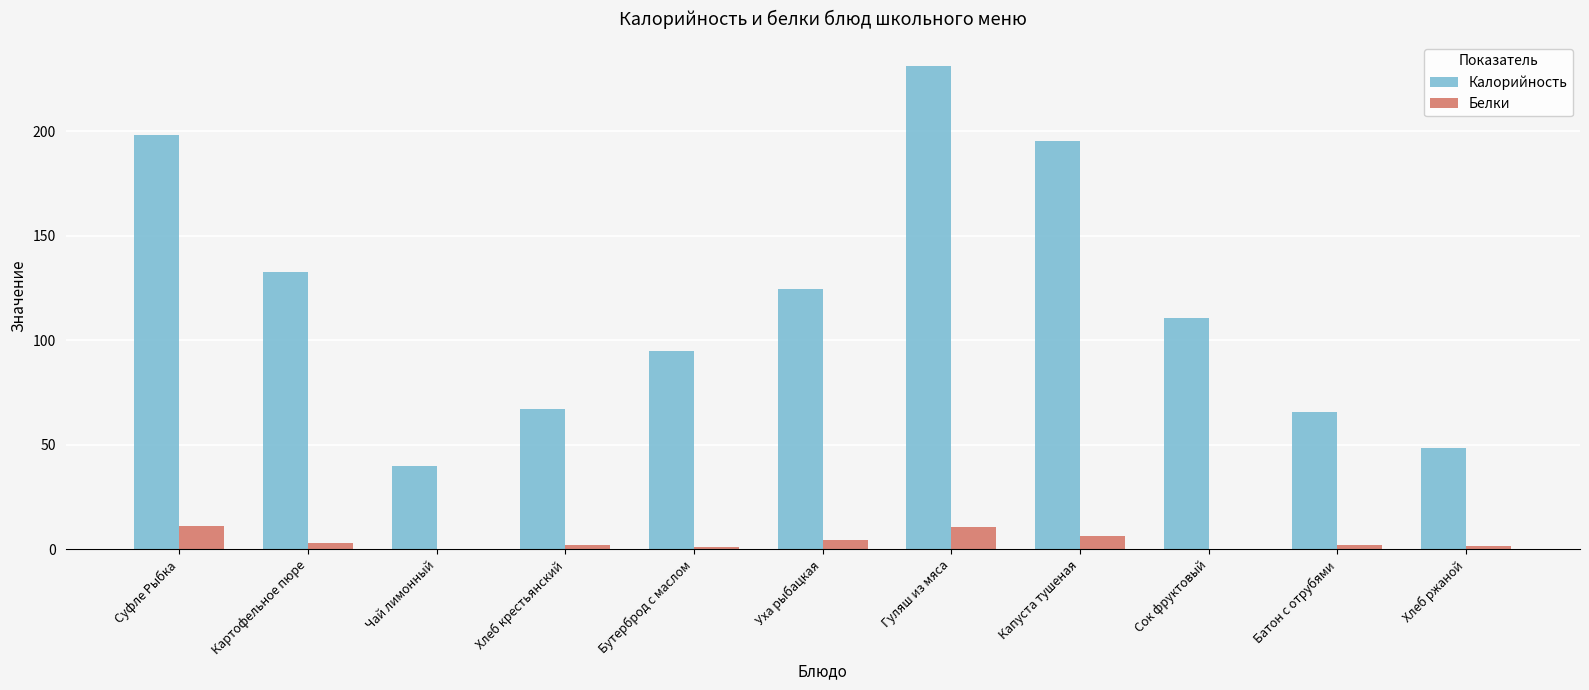

What is the sum of all Калорийность values?

1308.3